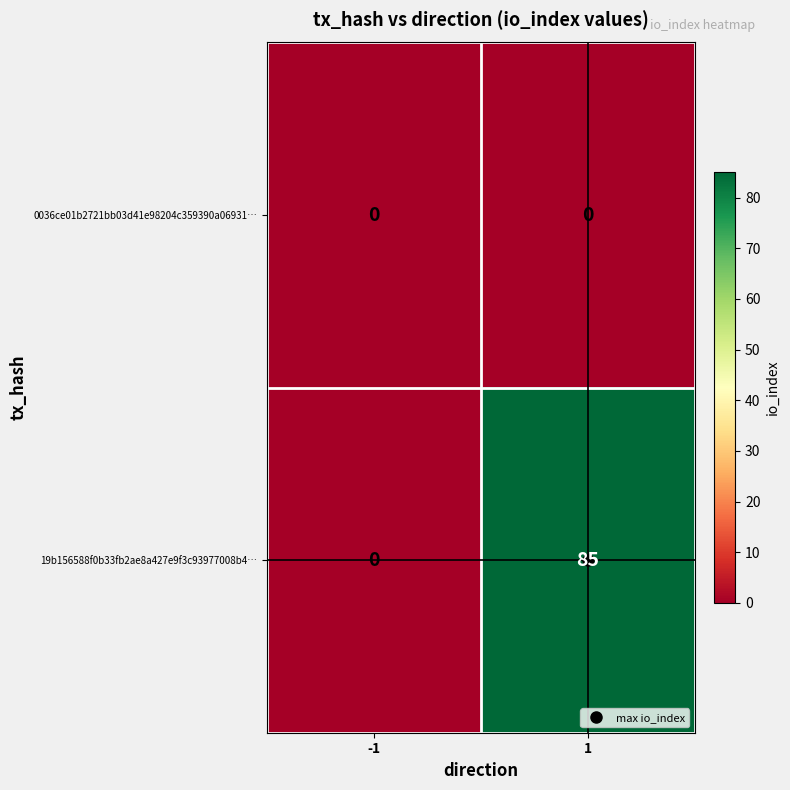

At 1, list the series in order from largest to smallest.

19b156588f0b33fb2ae8a427e9f3c93977008b4…, 0036ce01b2721bb03d41e98204c359390a06931…